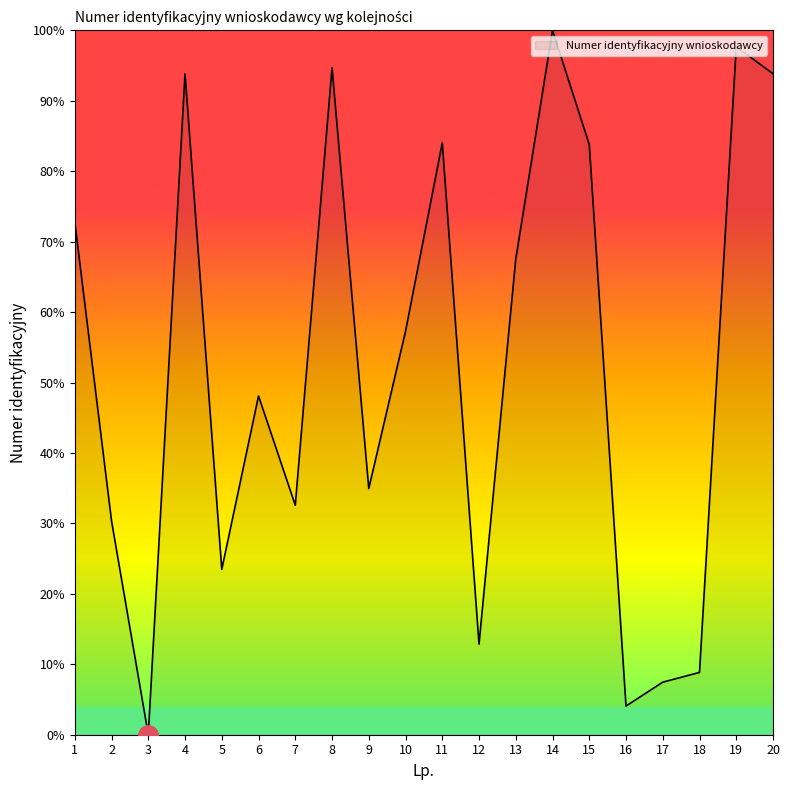

Is it true that the value at 16 is 4.1?

True